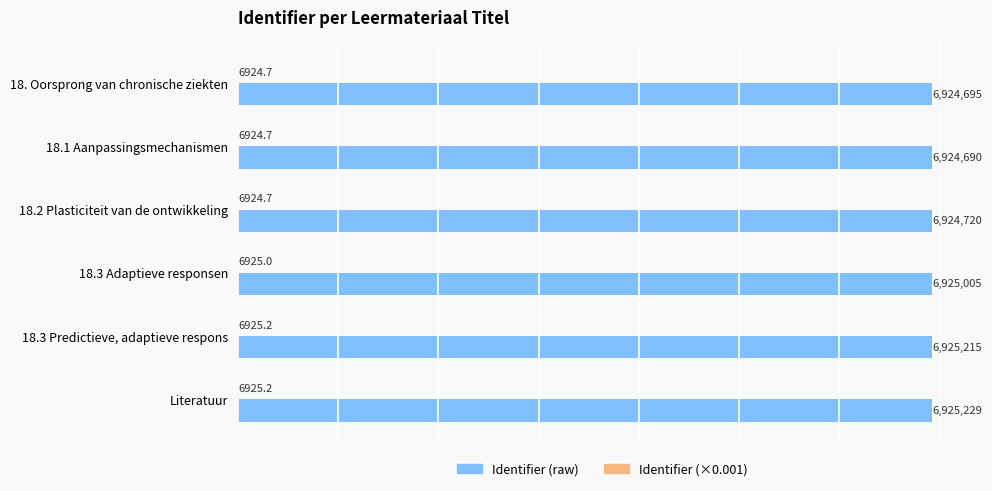

What is the maximum value for Identifier (raw)?

6925229.0